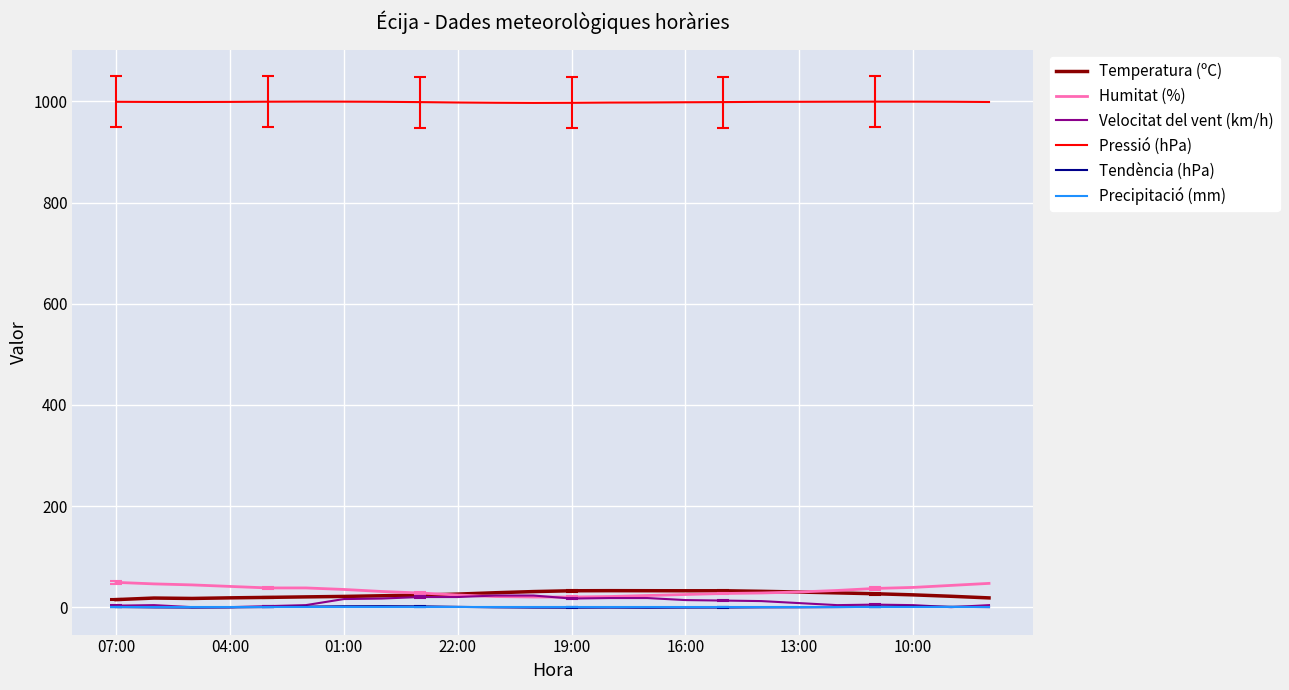

True or false: Tendència (hPa) and Pressió (hPa) cross at least once.

False